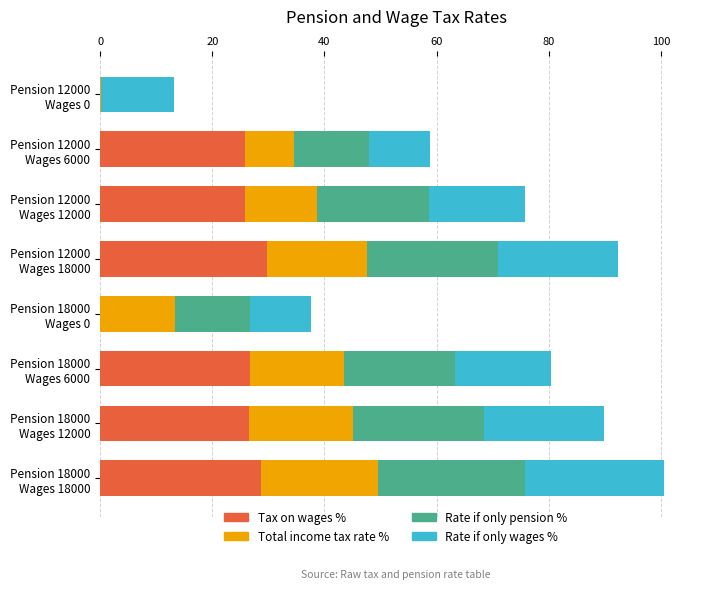

What is the value of the Rate if only wages % bar at the 1st from the left?

12.9